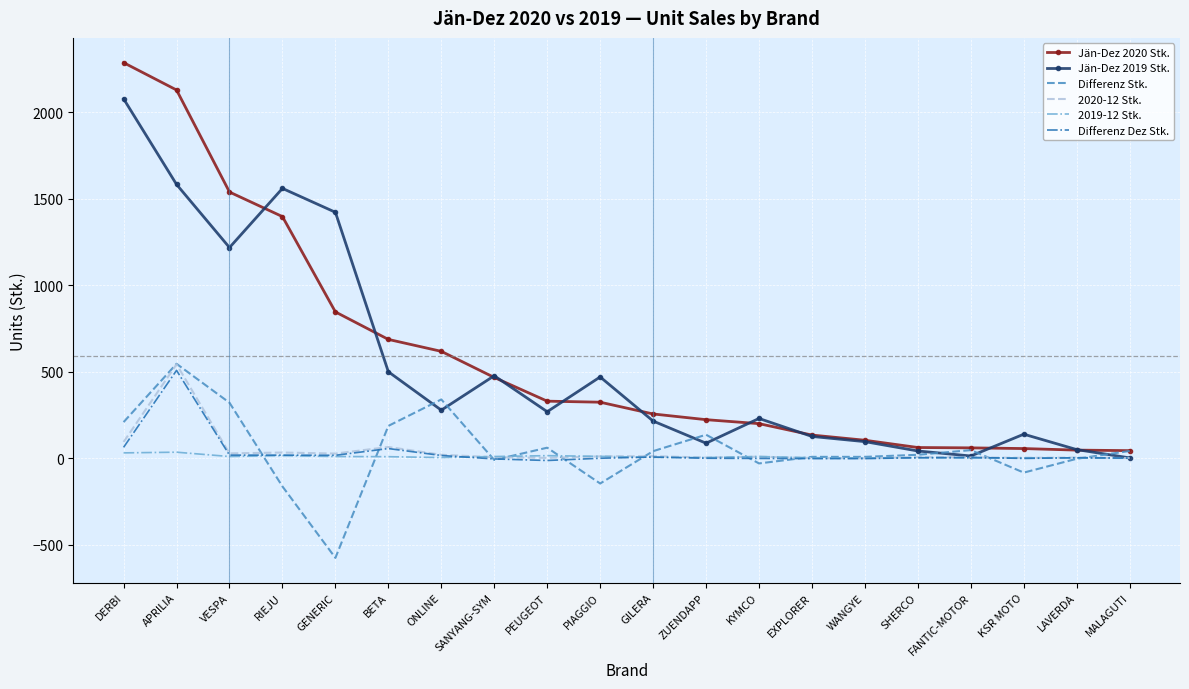

At which label does Differenz Dez Stk. first exceed 3?

DERBI